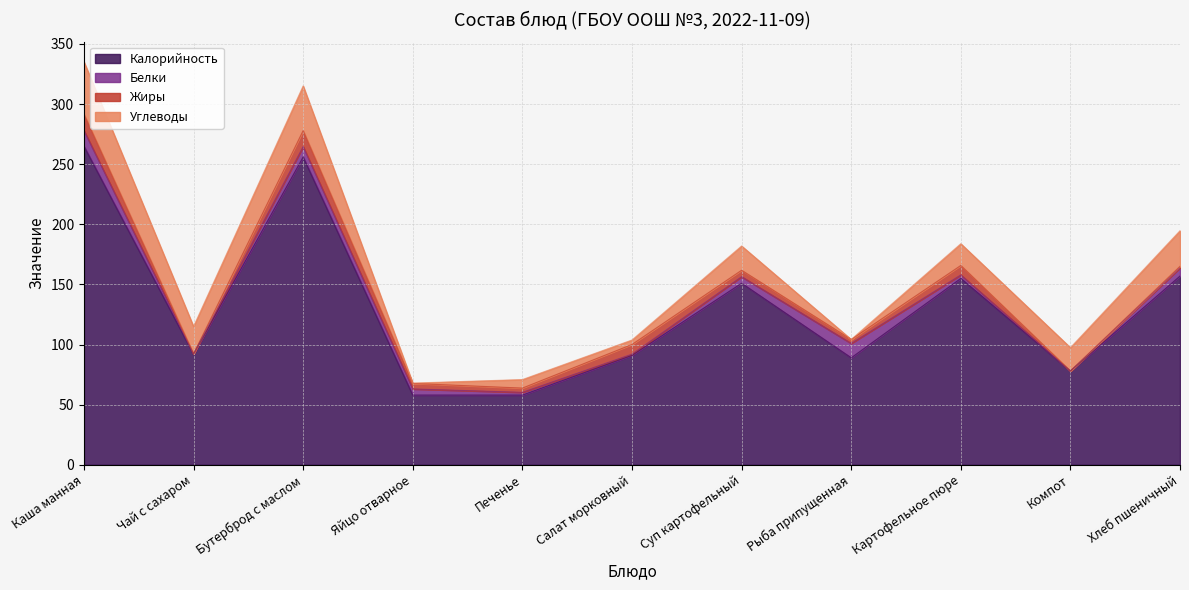

What is the greatest value displayed?

265.0